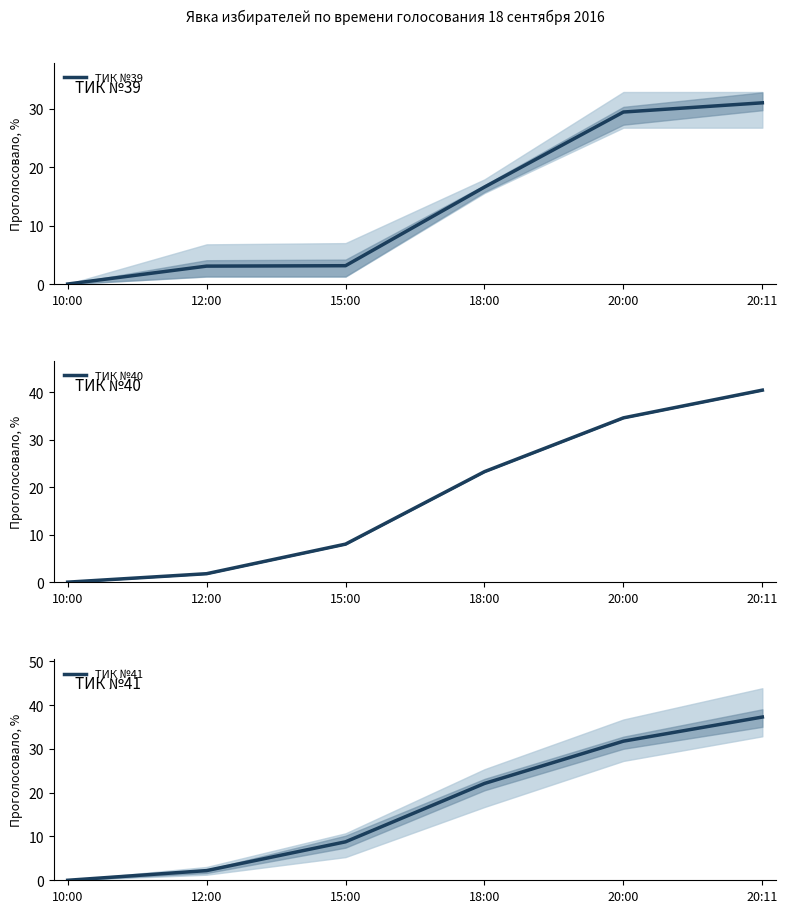

What is the difference between the maximum and minimum values in the ТИК №41 series?

37.3